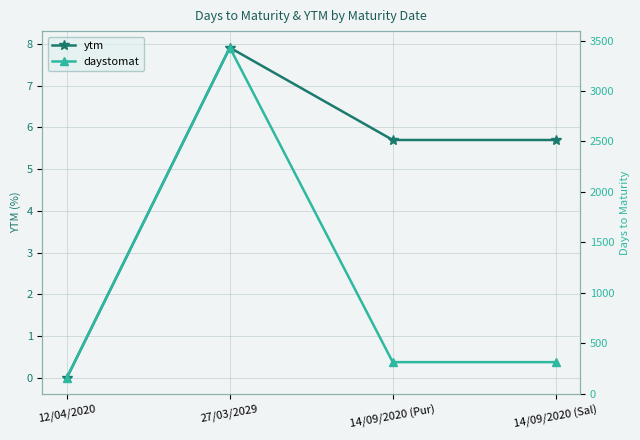

Rank the series at 14/09/2020 (Sal) from lowest to highest value.

ytm, daystomat